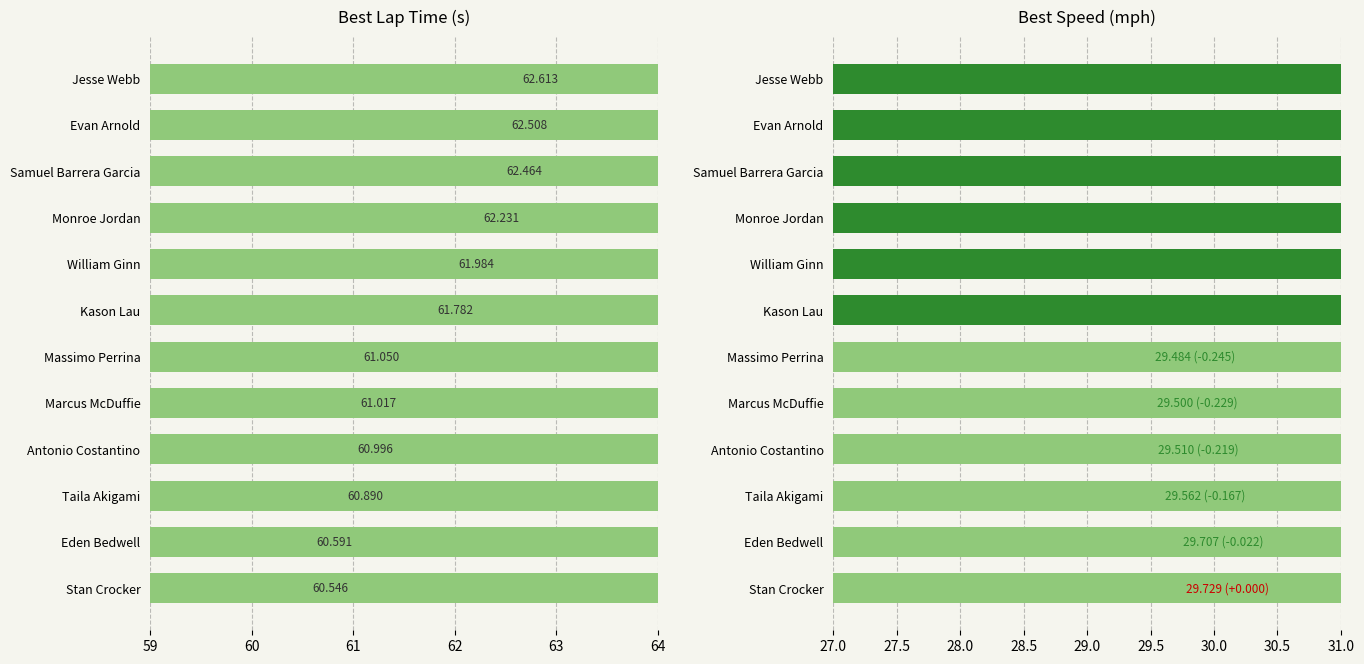

What is the value of the Best Lap time bar at the 3rd from the left?

60.9